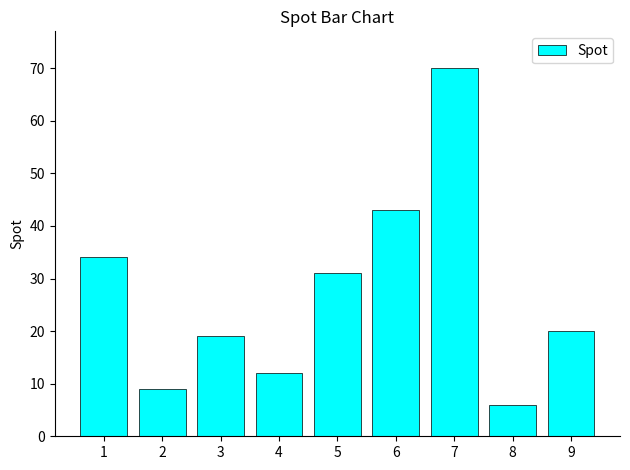

Reading left to right, what are all the values shown in this chart?

1=34	2=9	3=19	4=12	5=31	6=43	7=70	8=6	9=20